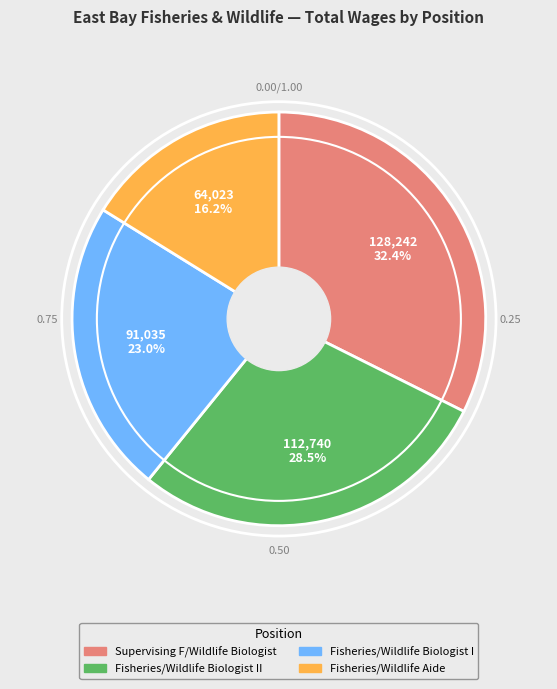

Is there a majority slice in this chart?

No